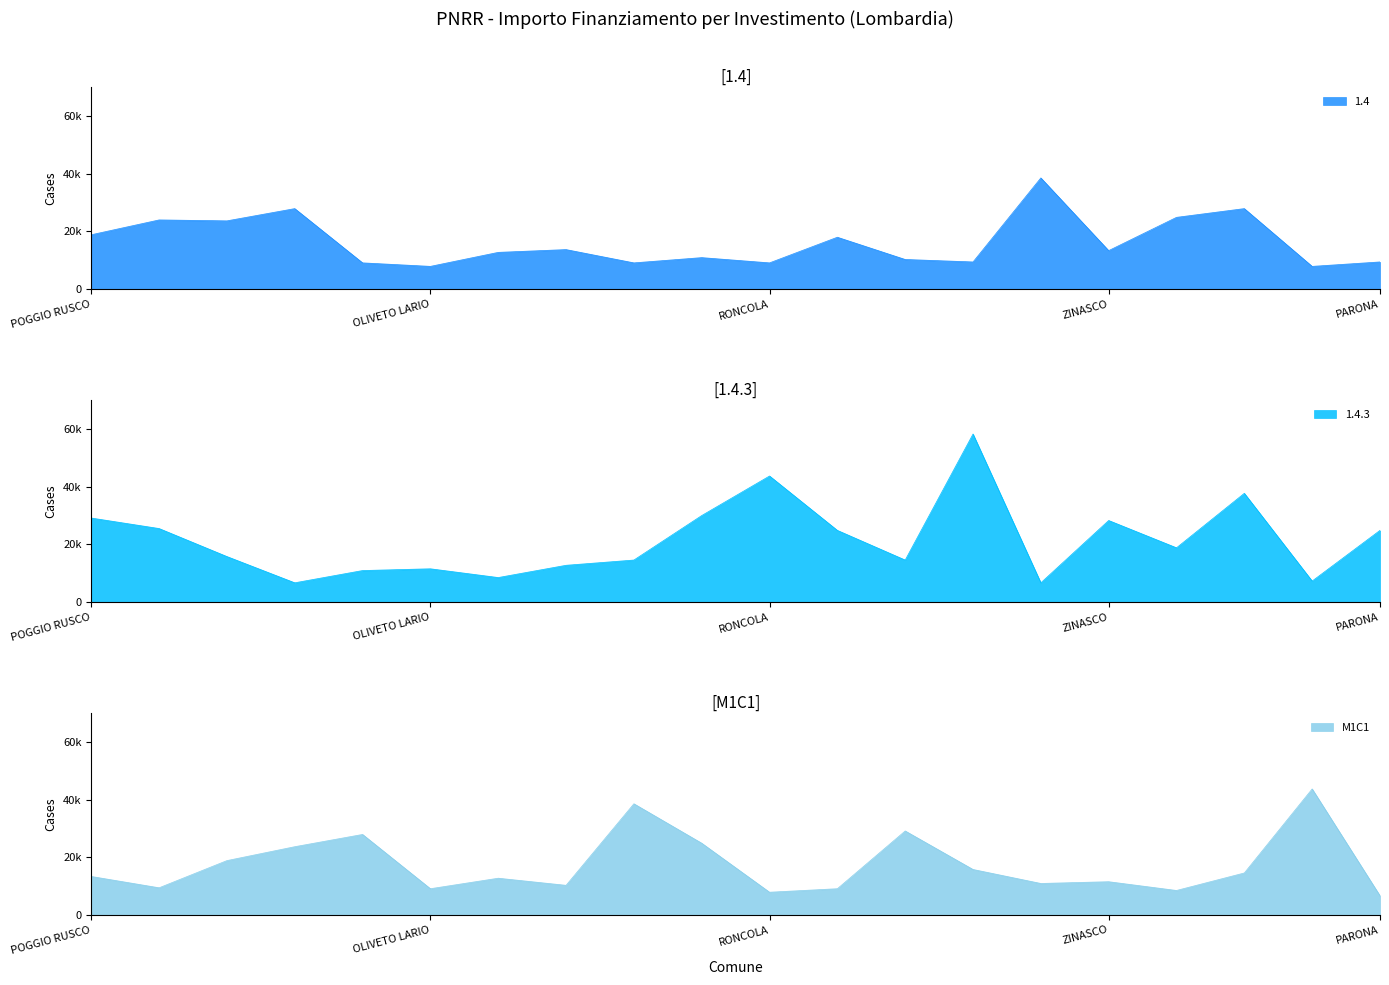

What are all the series names shown in the legend?

1.4, 1.4.3, M1C1